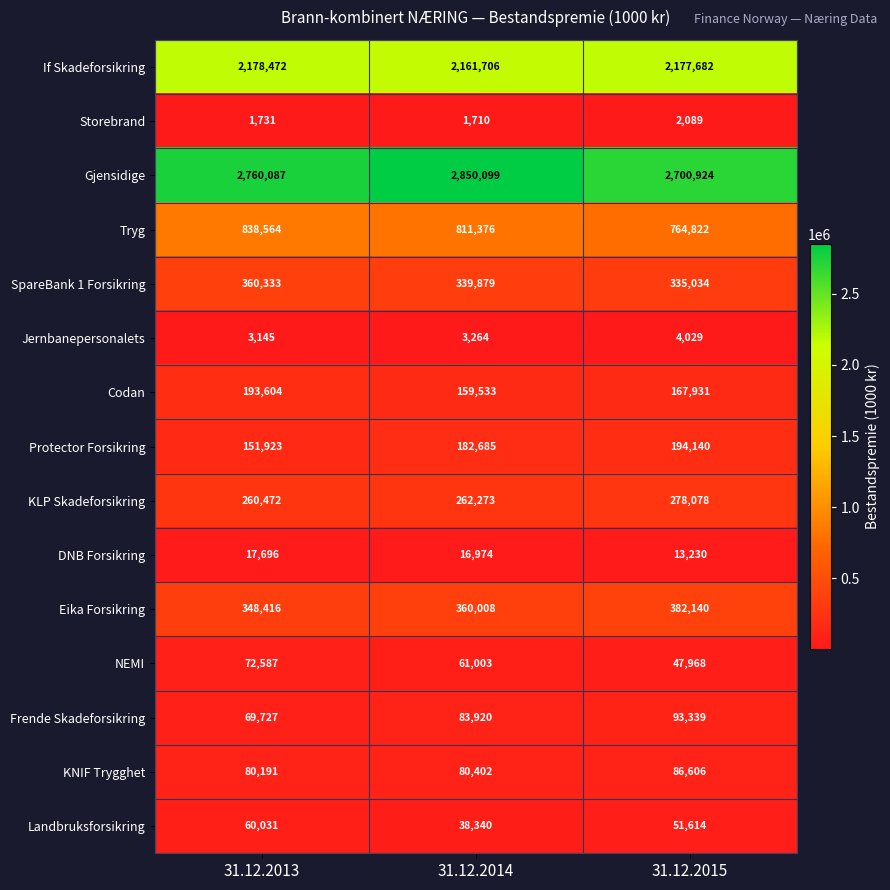

Which series changed the most between 31.12.2013 and 31.12.2015?

Tryg